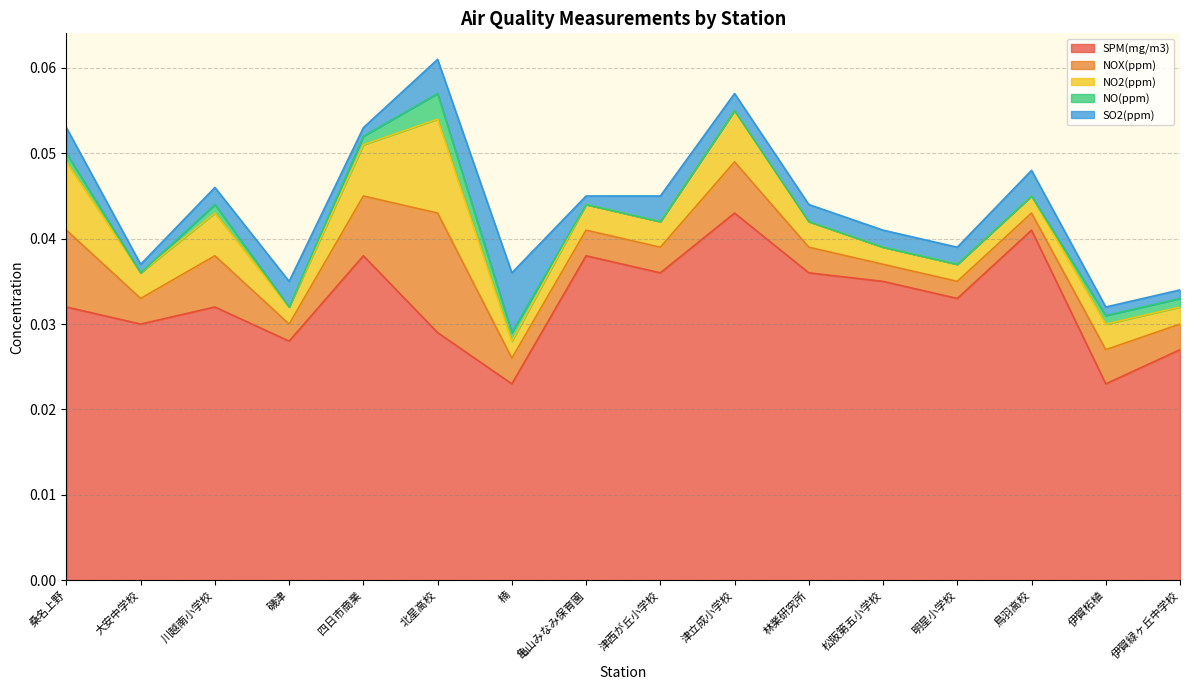

Which series has the largest total across all categories?

SPM(mg/m3)